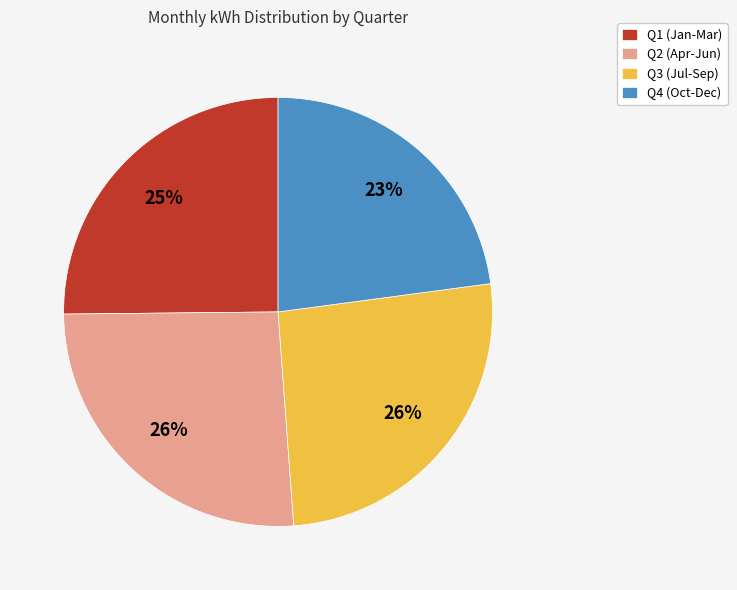

To the nearest percent, what percentage of the pie is Q4 (Oct-Dec)?

23%